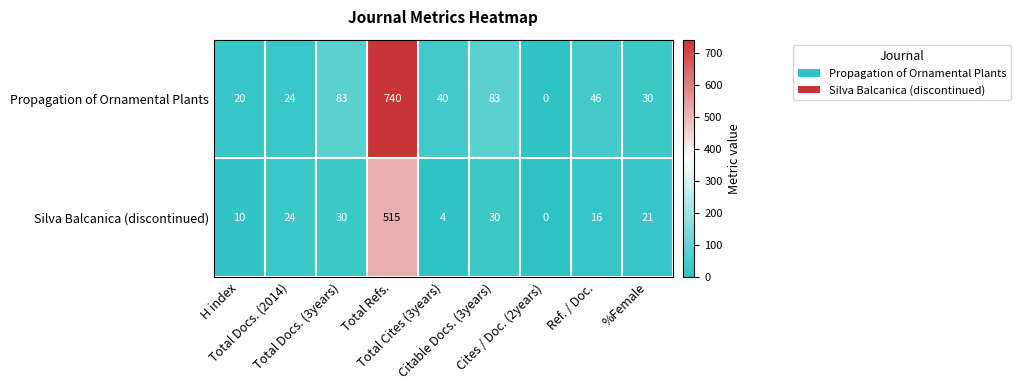

What is the difference between the maximum and minimum values in the Propagation of Ornamental Plants series?

740